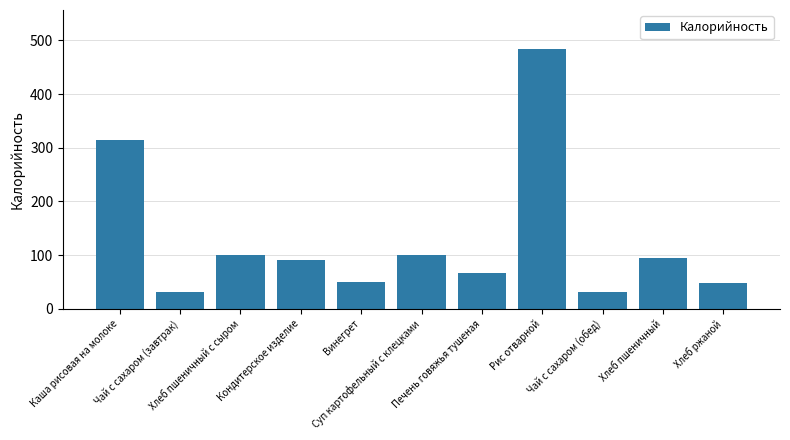

Are the bars horizontal?

No